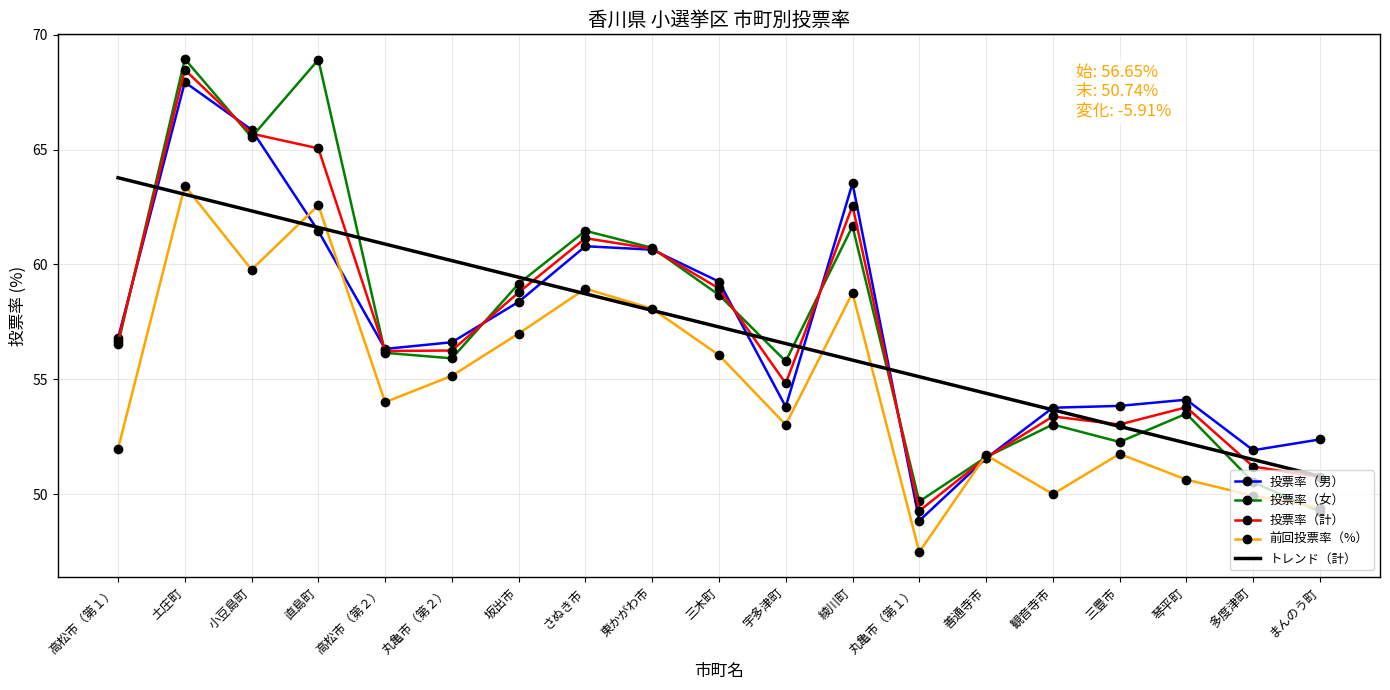

Which series has the largest range (max minus min)?

投票率（女）